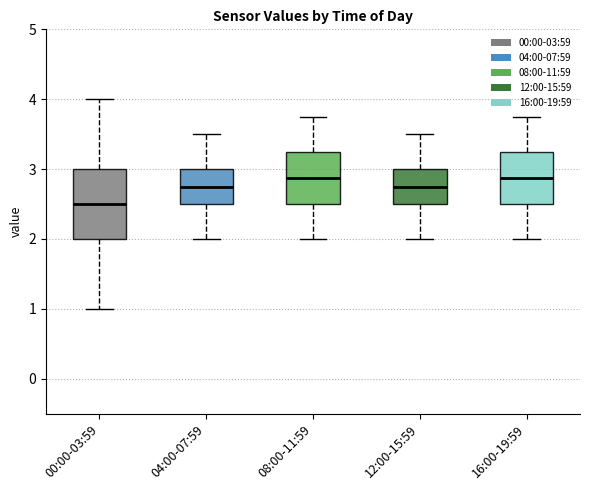

Reading left to right, read every box against the y-axis: the position of its median line, the range the box covers, and the ends of its whiskers. The values are not printed on the chart, so give them approximately, as read against the axis.

00:00-03:59: median 2.5, box 2.0 to 3.0, whiskers 1.0 to 4.0
04:00-07:59: median 2.8, box 2.5 to 3.0, whiskers 2.0 to 3.5
08:00-11:59: median 2.9, box 2.5 to 3.3, whiskers 2.0 to 3.8
12:00-15:59: median 2.8, box 2.5 to 3.0, whiskers 2.0 to 3.5
16:00-19:59: median 2.9, box 2.5 to 3.3, whiskers 2.0 to 3.8